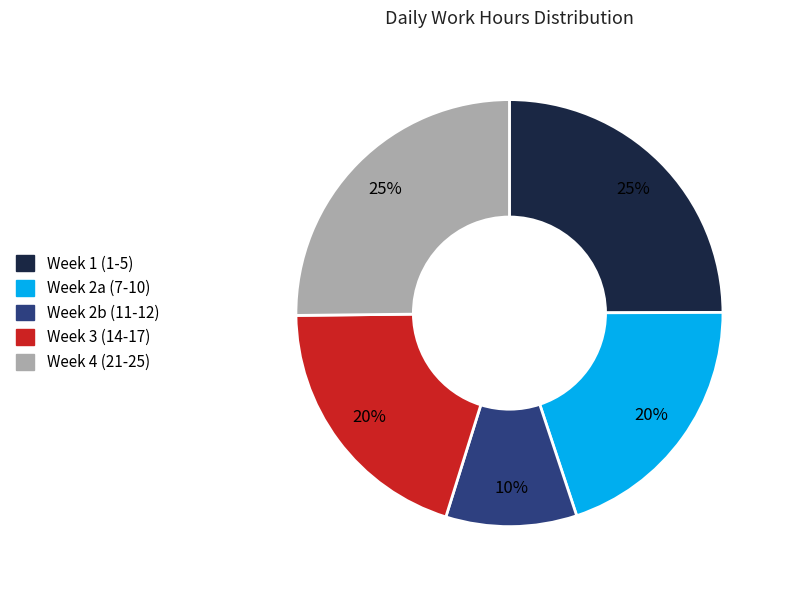

How many slices are in this pie chart?

5